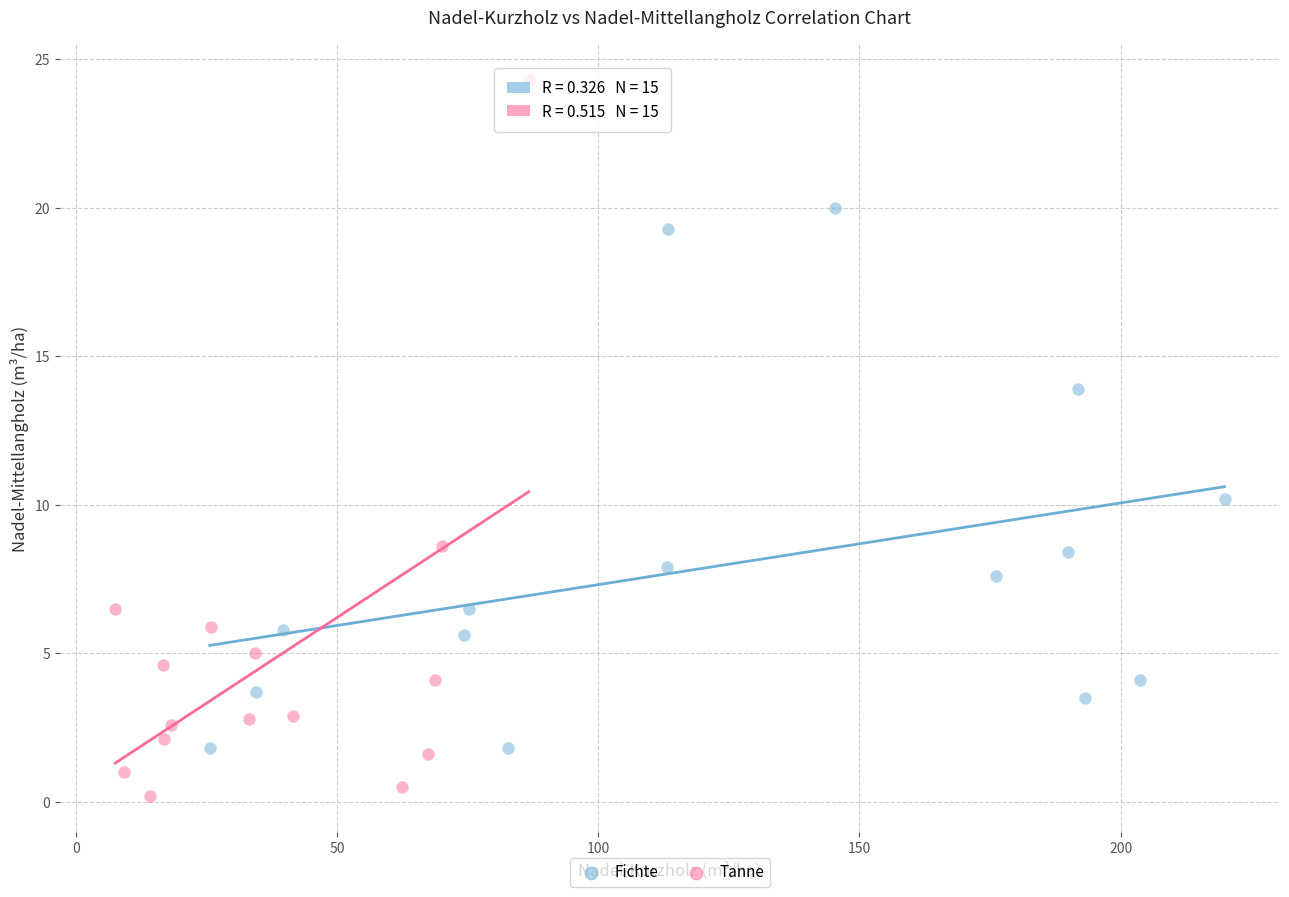

What are all the series names shown in the legend?

Fichte, Tanne